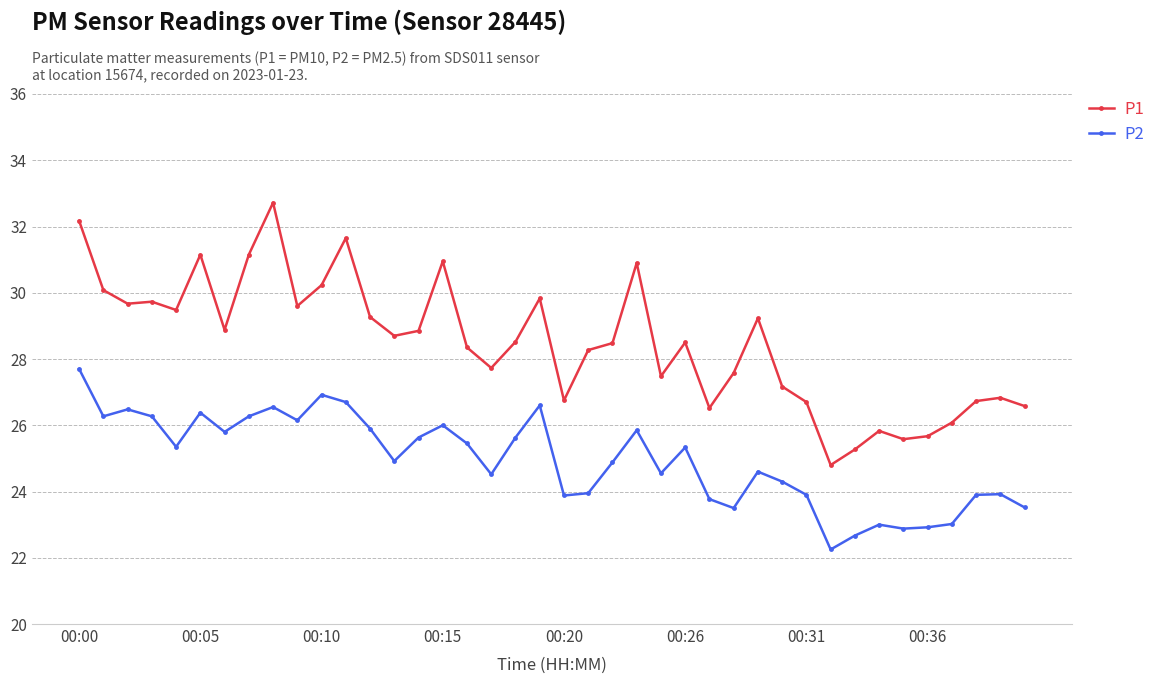

What is the greatest value displayed?

32.7